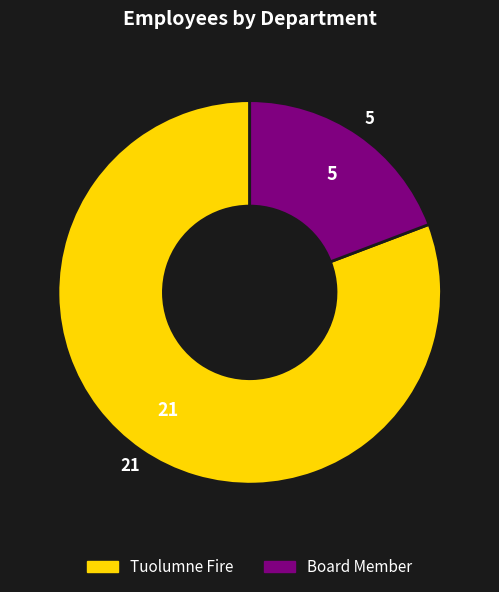

How many slices are in this pie chart?

2